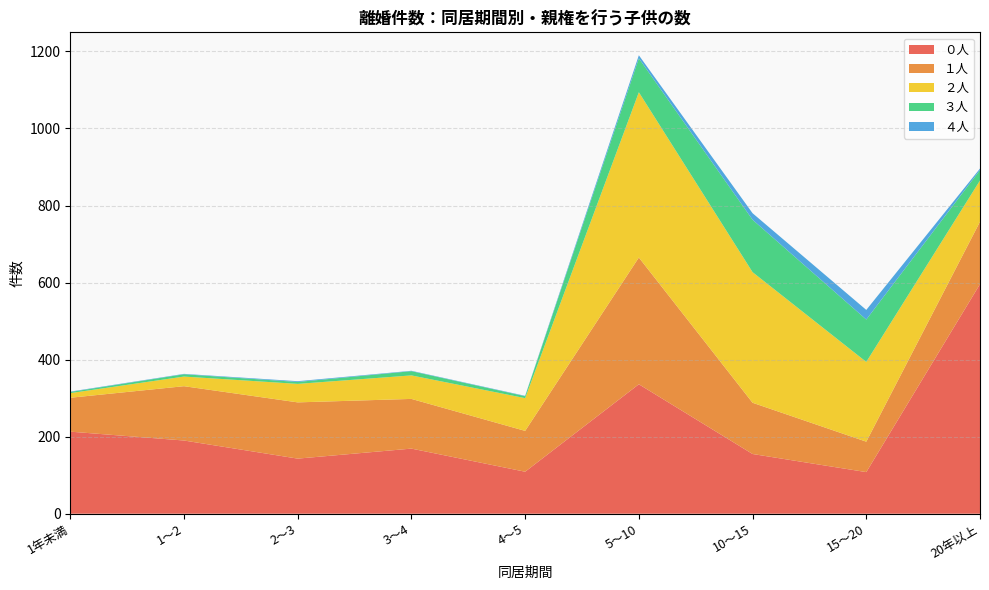

Reading right to left, what are all the values shown in this chart?

０人: 596	108	155	336	109	169	143	190	213
１人: 162	79	133	329	106	129	146	141	88
２人: 107	207	339	429	85	61	48	25	12
３人: 27	110	136	88	5	11	5	6	3
４人: 4	25	17	8	1	1	2	1	1